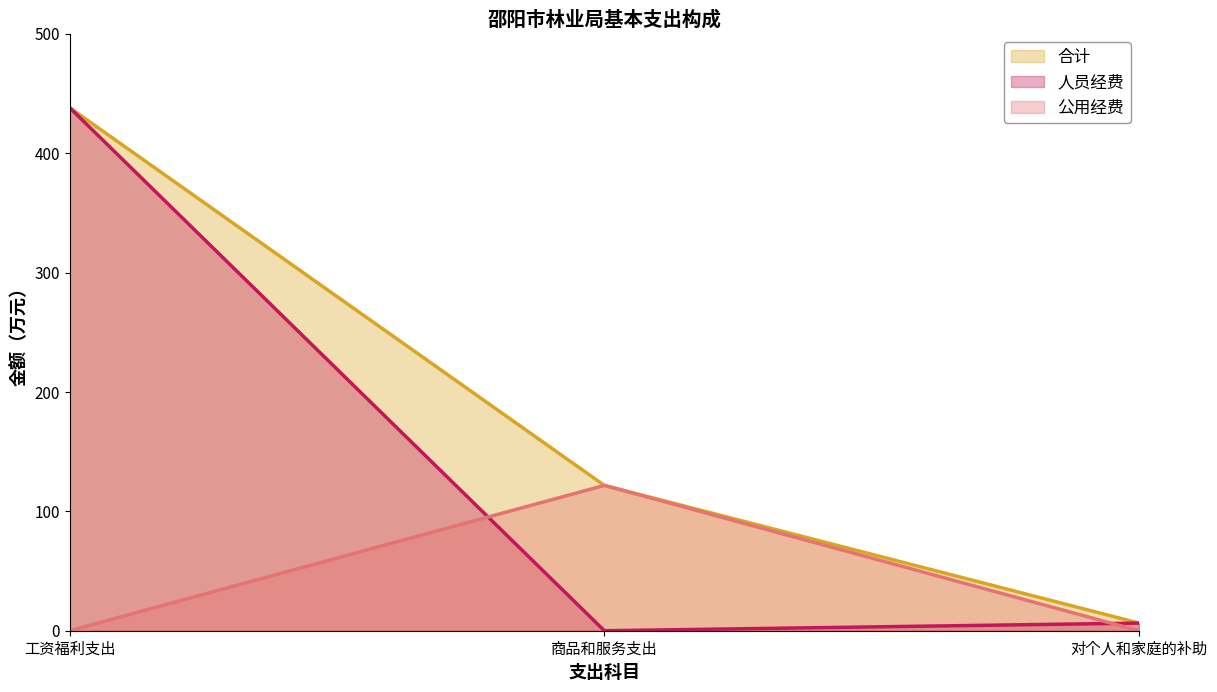

Count the number of data series in this chart.

3